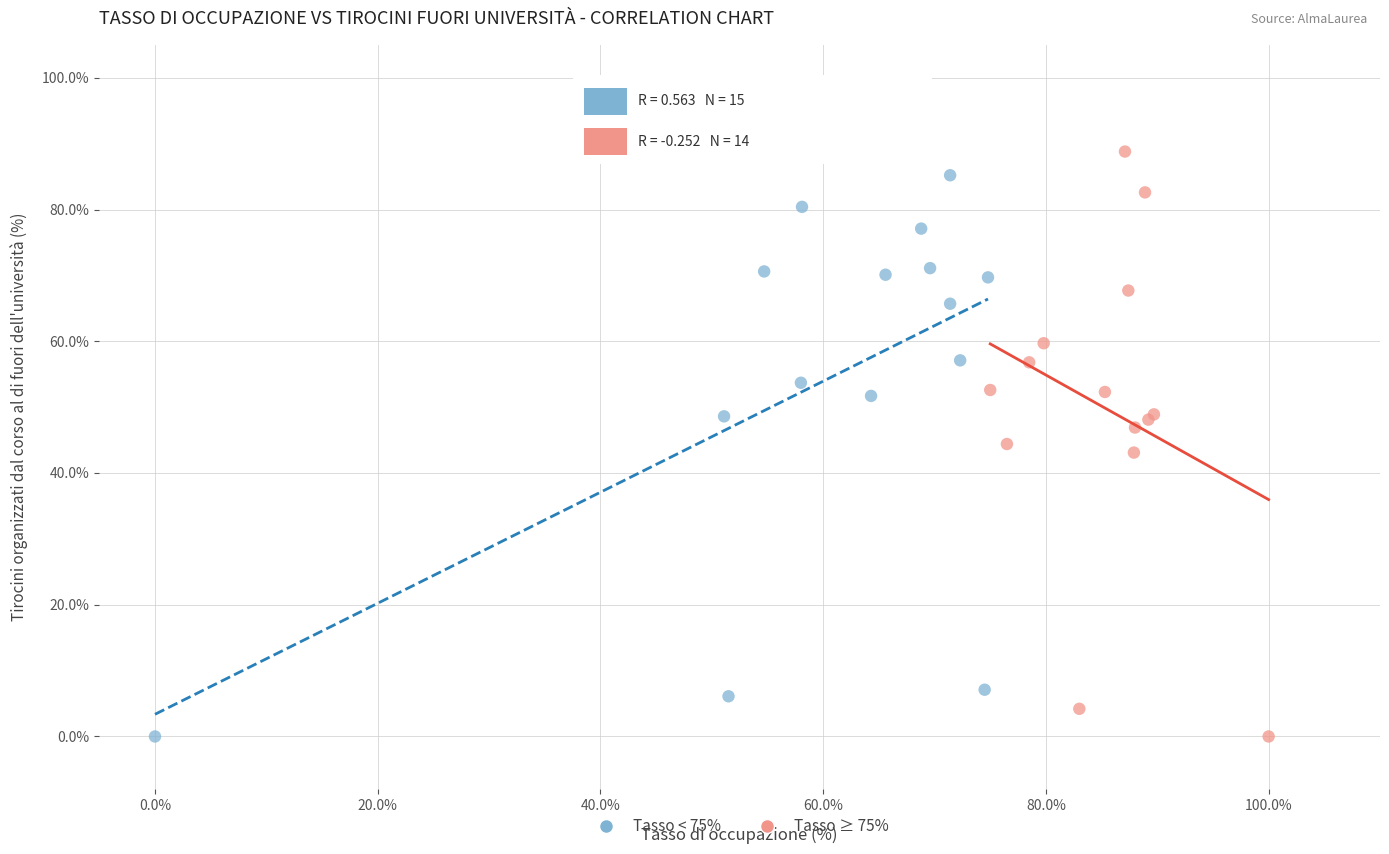

What are all the series names shown in the legend?

Tasso < 75%, Tasso ≥ 75%